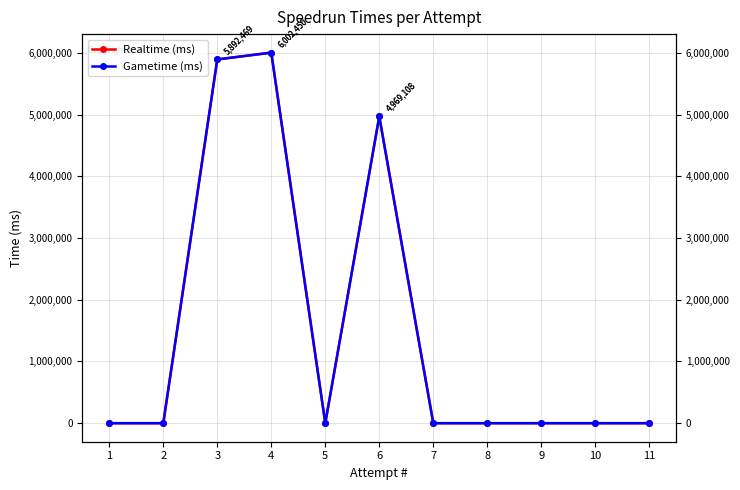

True or false: Realtime (ms) and Gametime (ms) cross at least once.

False